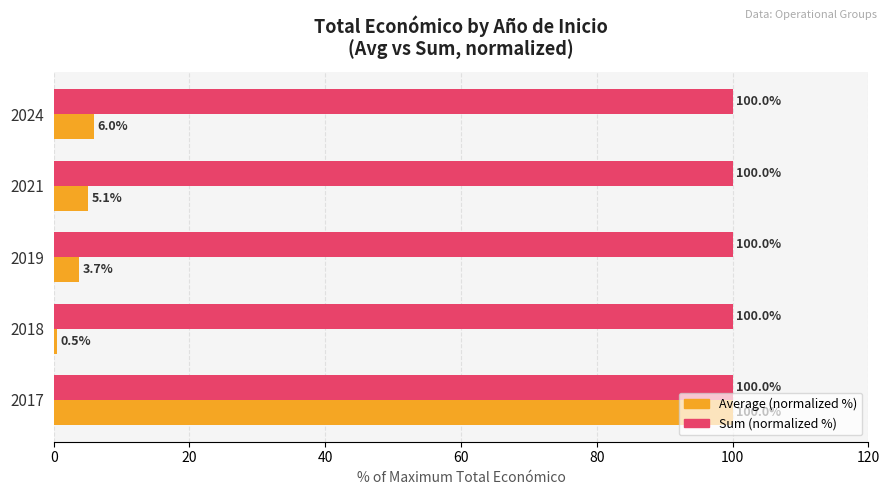

What is the maximum value shown in the chart?

100.0